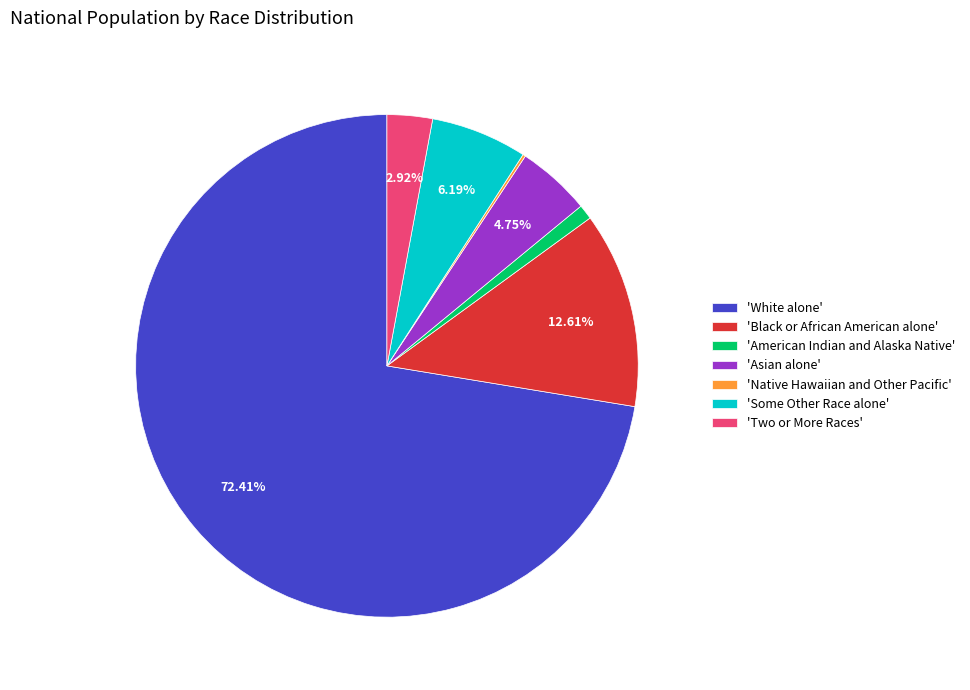

Between 'White alone' and 'Two or More Races', which is larger?

'White alone'